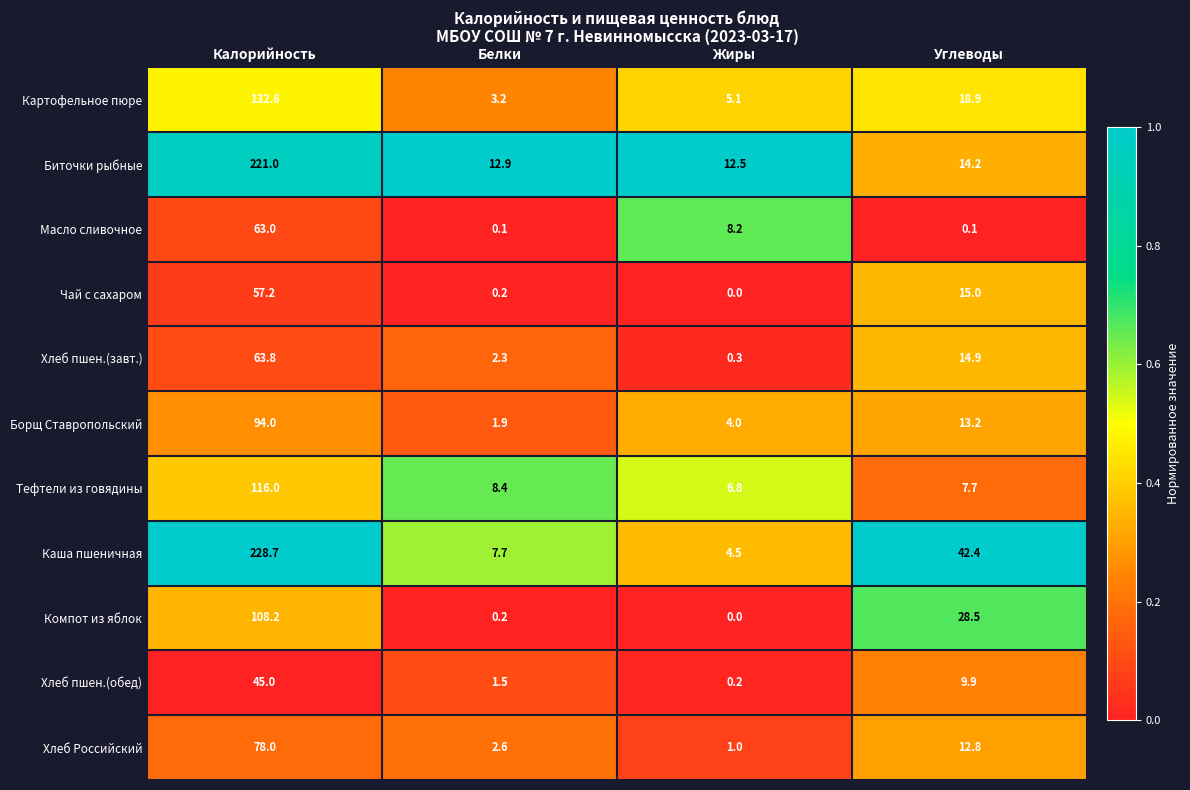

Which series has the widest spread of values?

Каша пшеничная